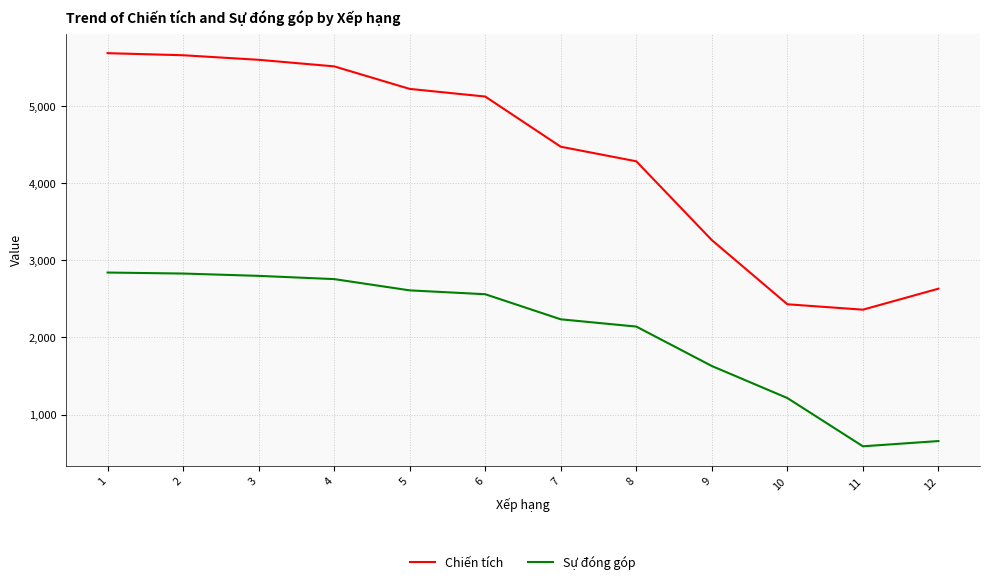

What is the minimum value shown in the chart?

590